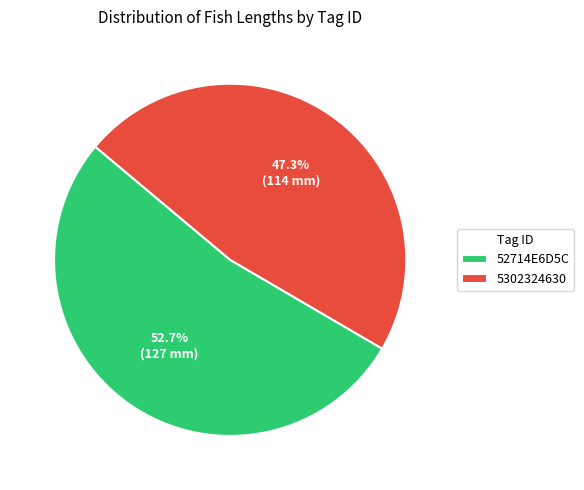

Which category accounts for the majority?

52714E6D5C